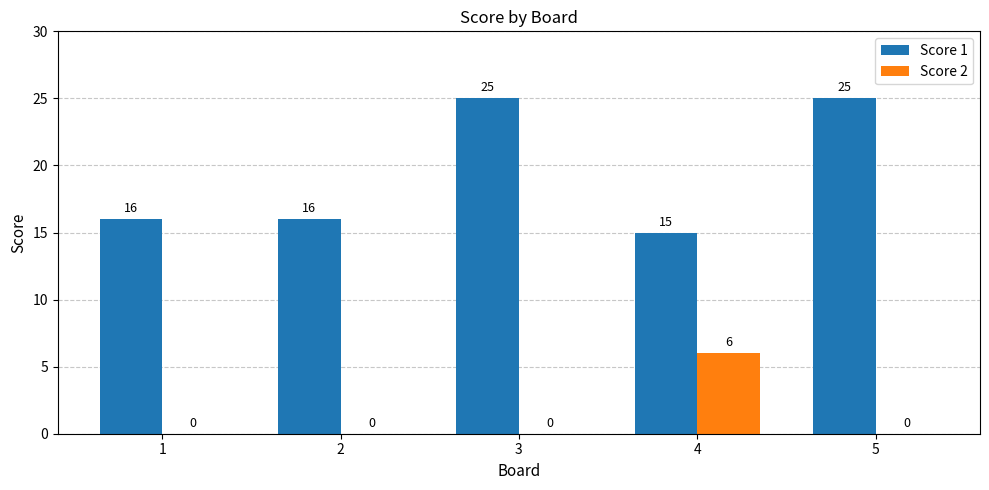

The value of Score 1 at 3 is 17. True or false?

False